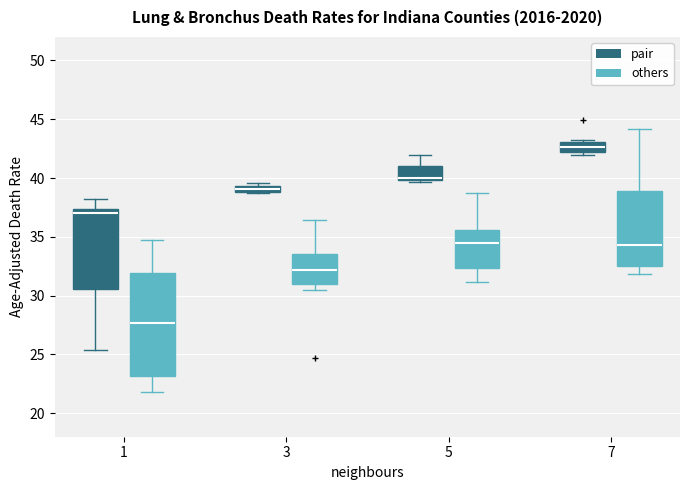

Which box has the highest median line?

7 (pair)